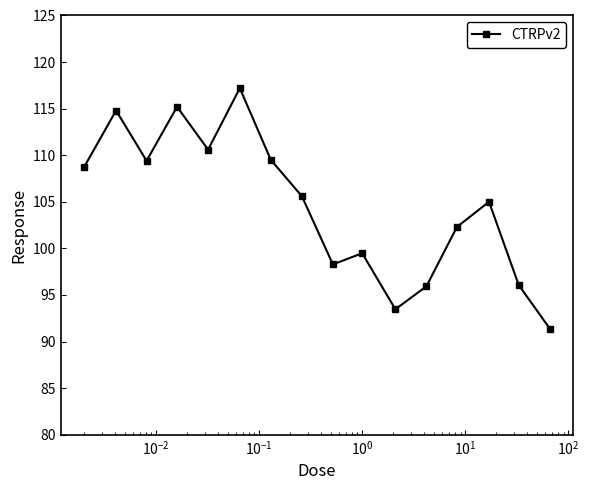

What is the smallest value displayed?

91.4